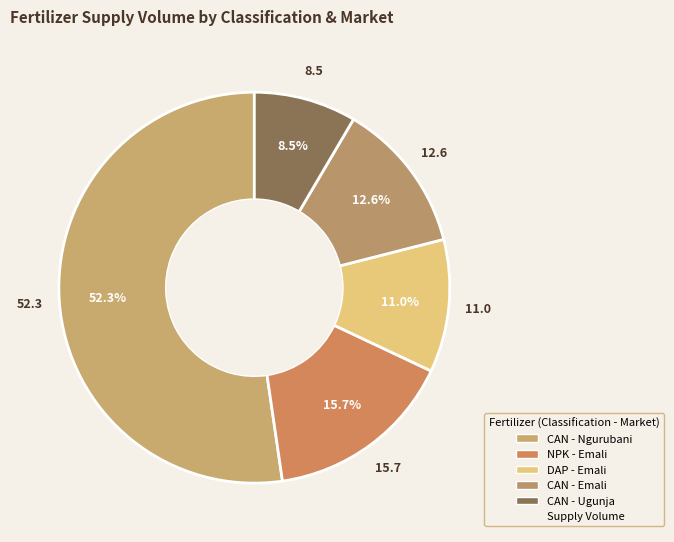

To the nearest percent, what is the difference between the largest and smallest slice percentages?

44%